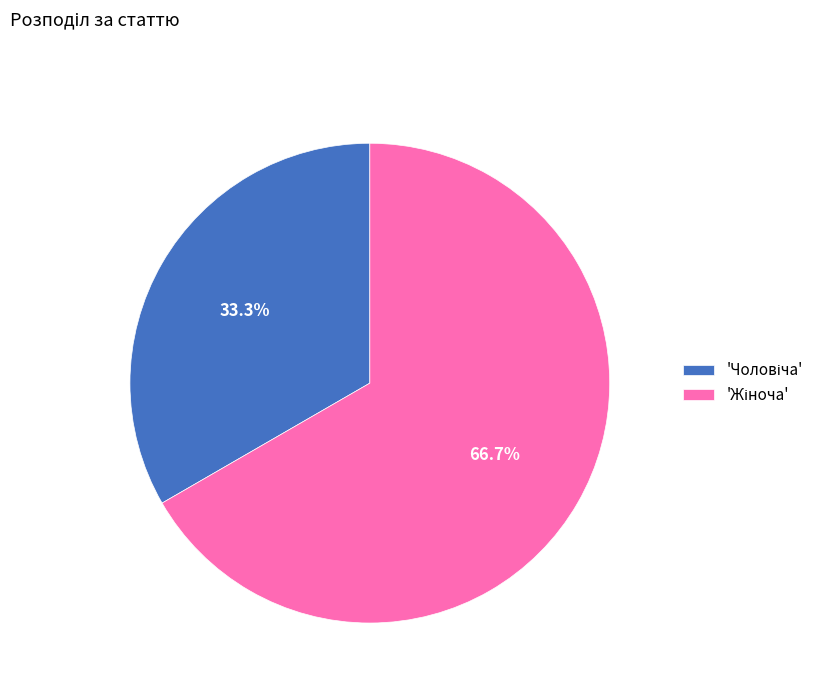

How many slices are in this pie chart?

2